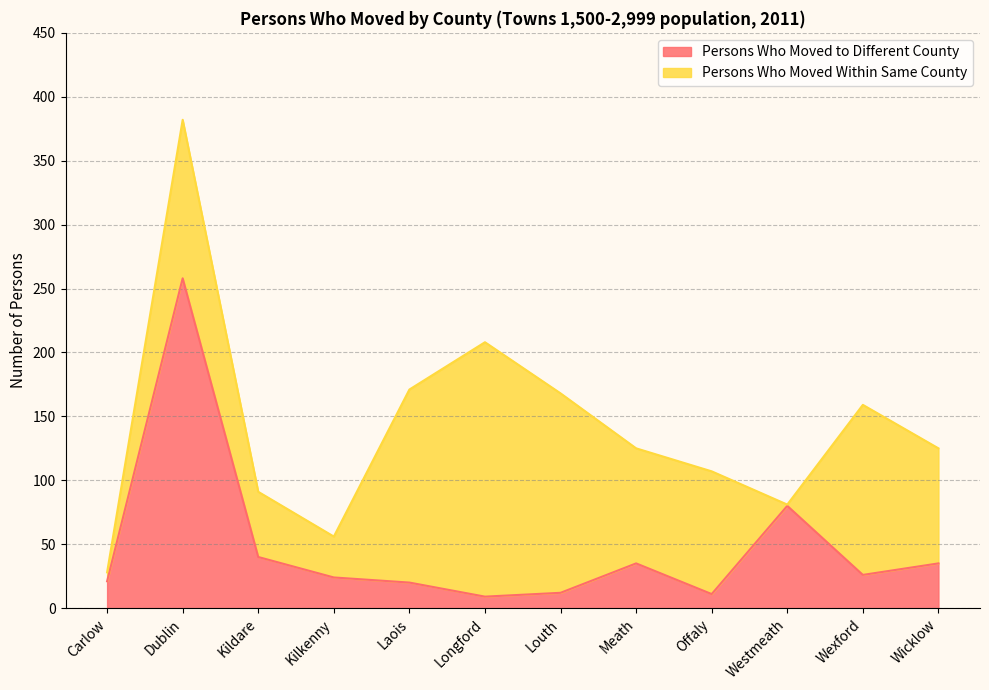

How many lines are shown in the chart?

2